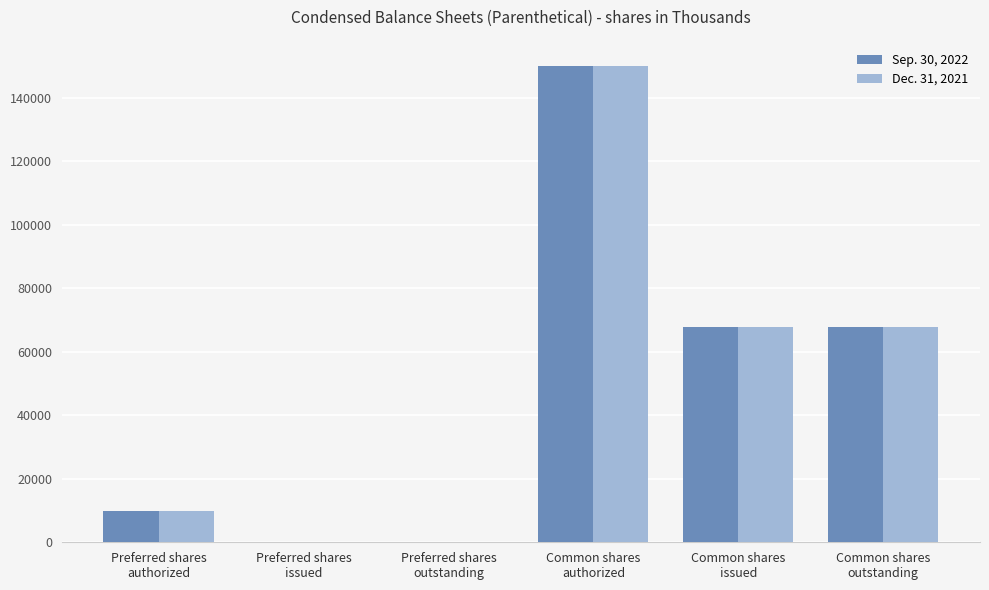

The Sep. 30, 2022 series shows 0 at Preferred shares
issued. True or false?

True